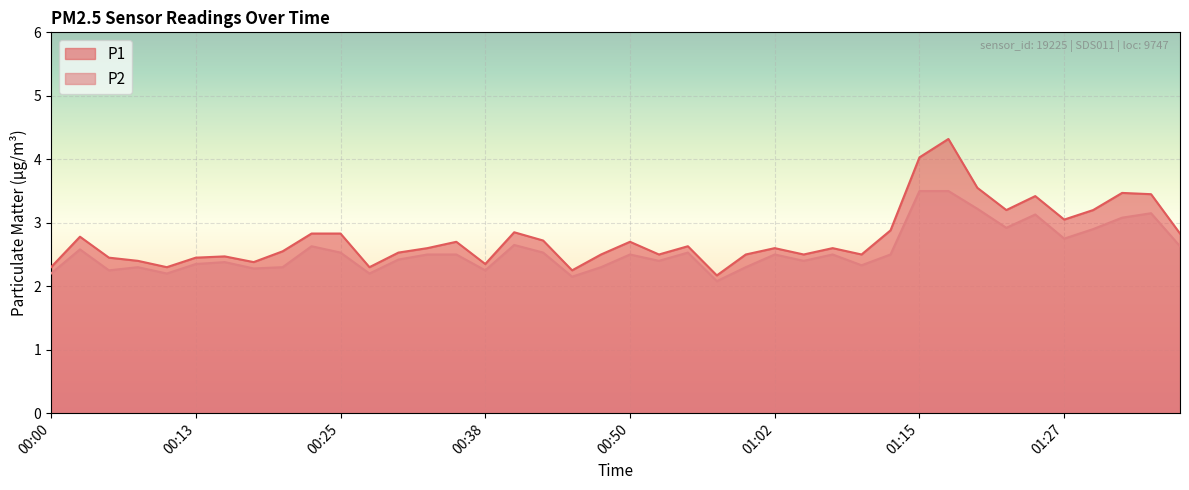

At 00:30, list the series in order from largest to smallest.

P1, P2